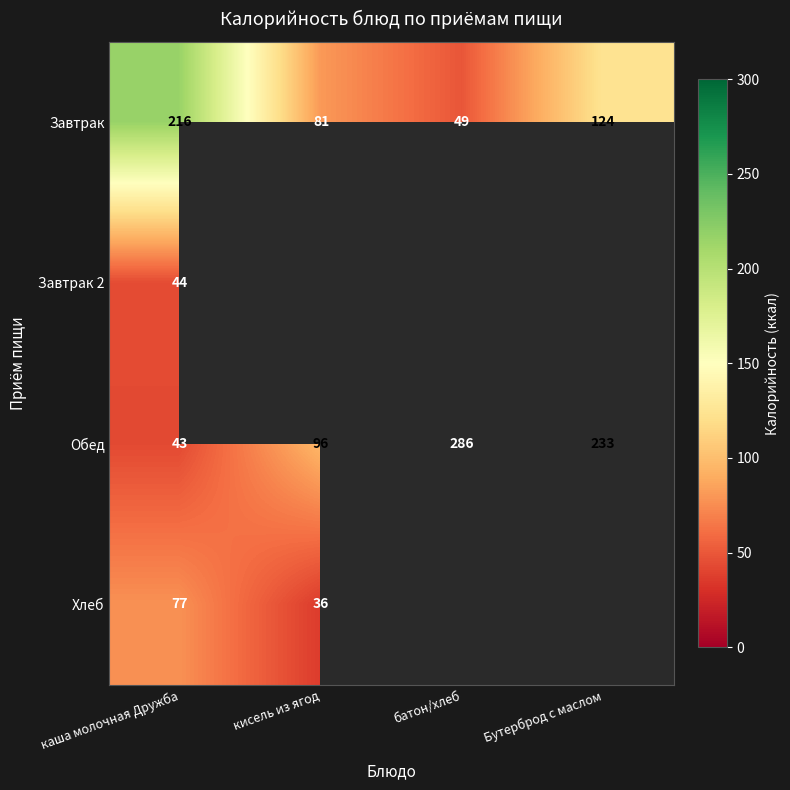

The Завтрак series shows 17 at кисель из ягод. True or false?

False